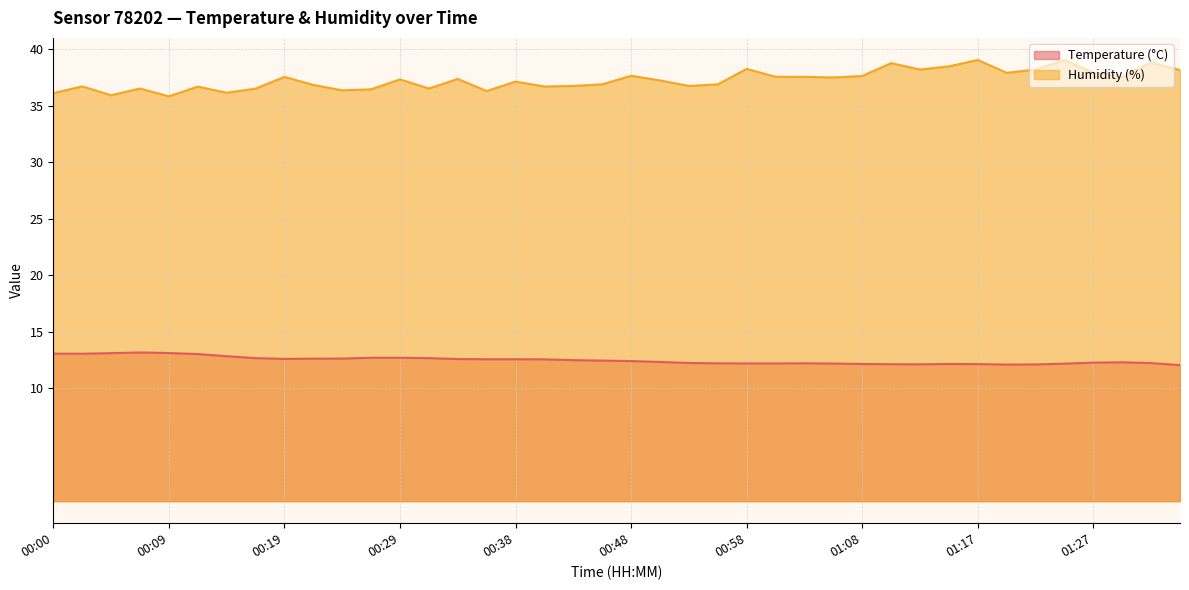

How many interior local valleys does the Humidity (%) series have?

12